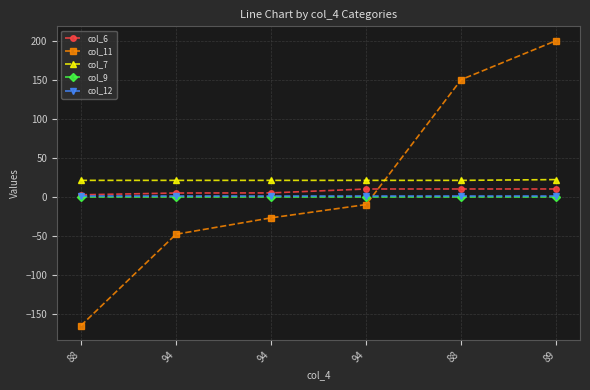

Which has a higher value, 94 or 94?

94